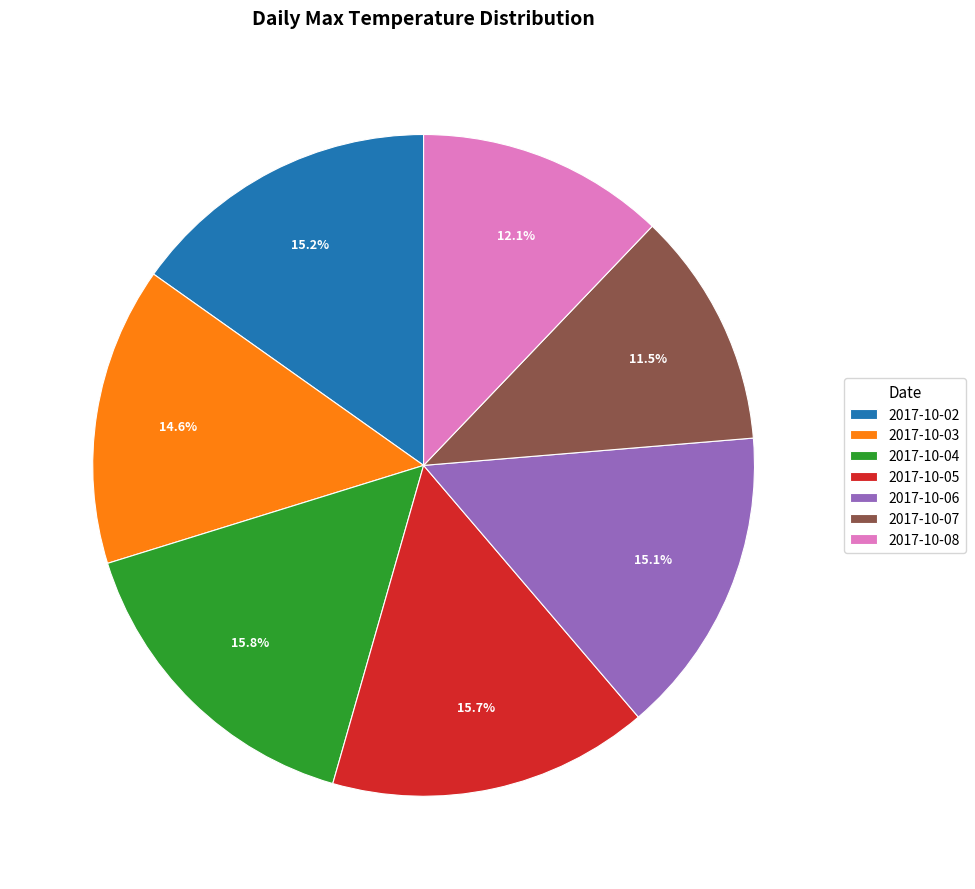

Count the number of slices in the pie.

7